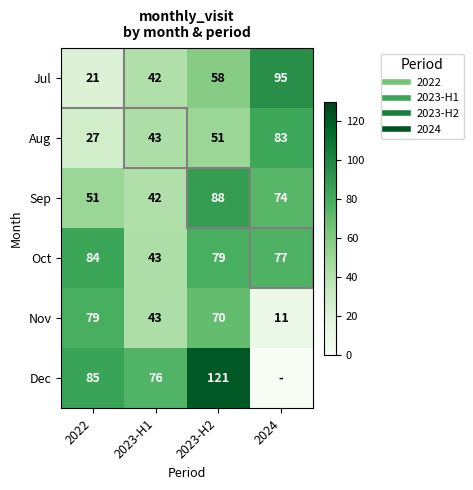

What is the sum of all Oct values?

283